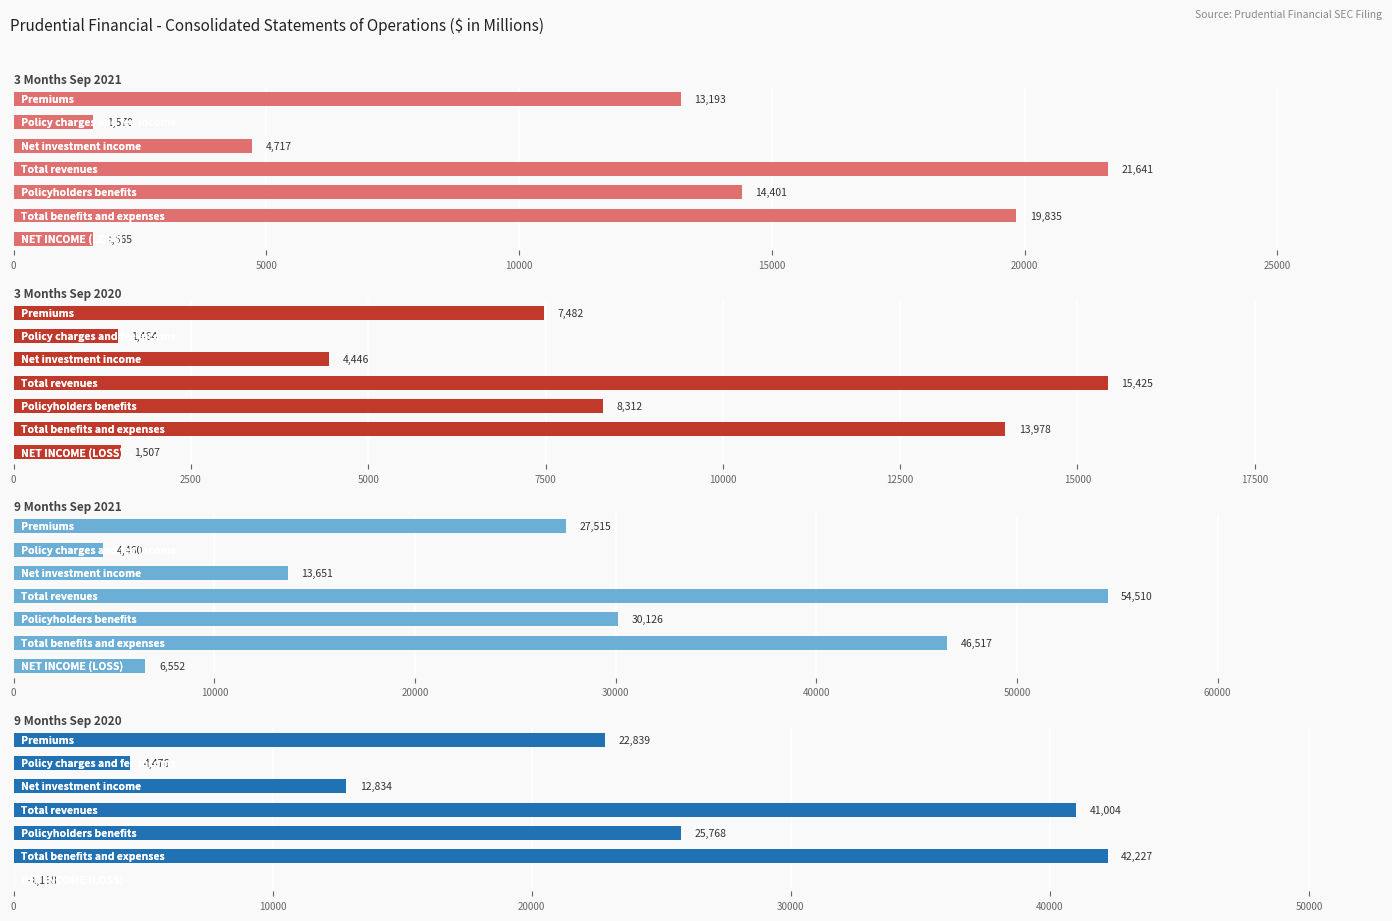

Reading left to right, transcribe all the data shown in this chart.

3 Months Sep 2021: 13193	1570	4717	21641	14401	19835	1565
3 Months Sep 2020: 7482	1464	4446	15425	8312	13978	1507
9 Months Sep 2021: 27515	4460	13651	54510	30126	46517	6552
9 Months Sep 2020: 22839	4476	12834	41004	25768	42227	0